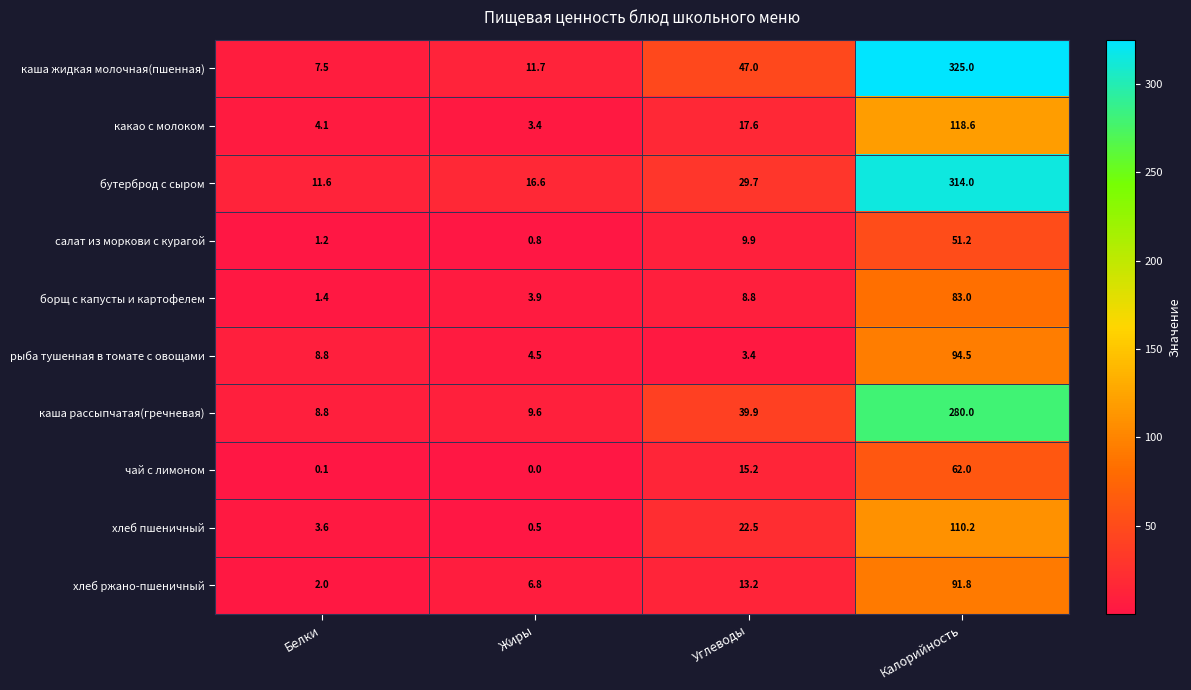

What is the difference between the maximum and minimum values in the хлеб ржано-пшеничный series?

89.8